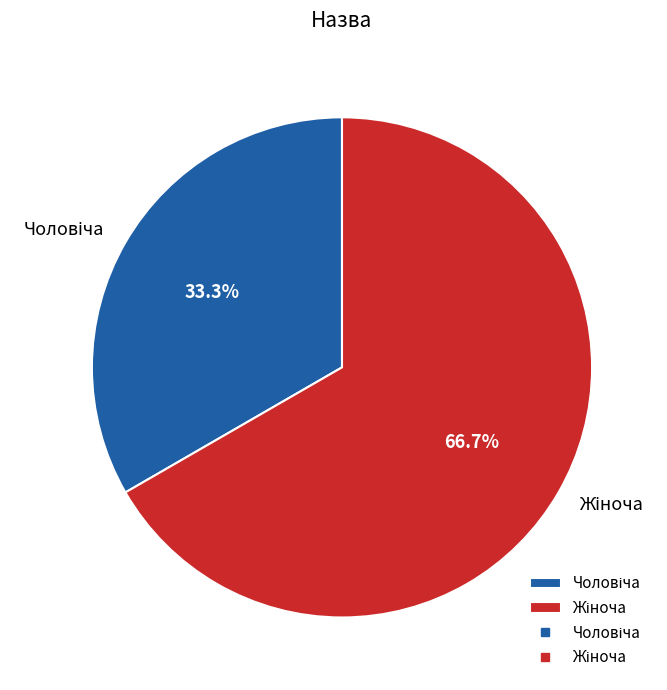

Is there a majority slice in this chart?

Yes